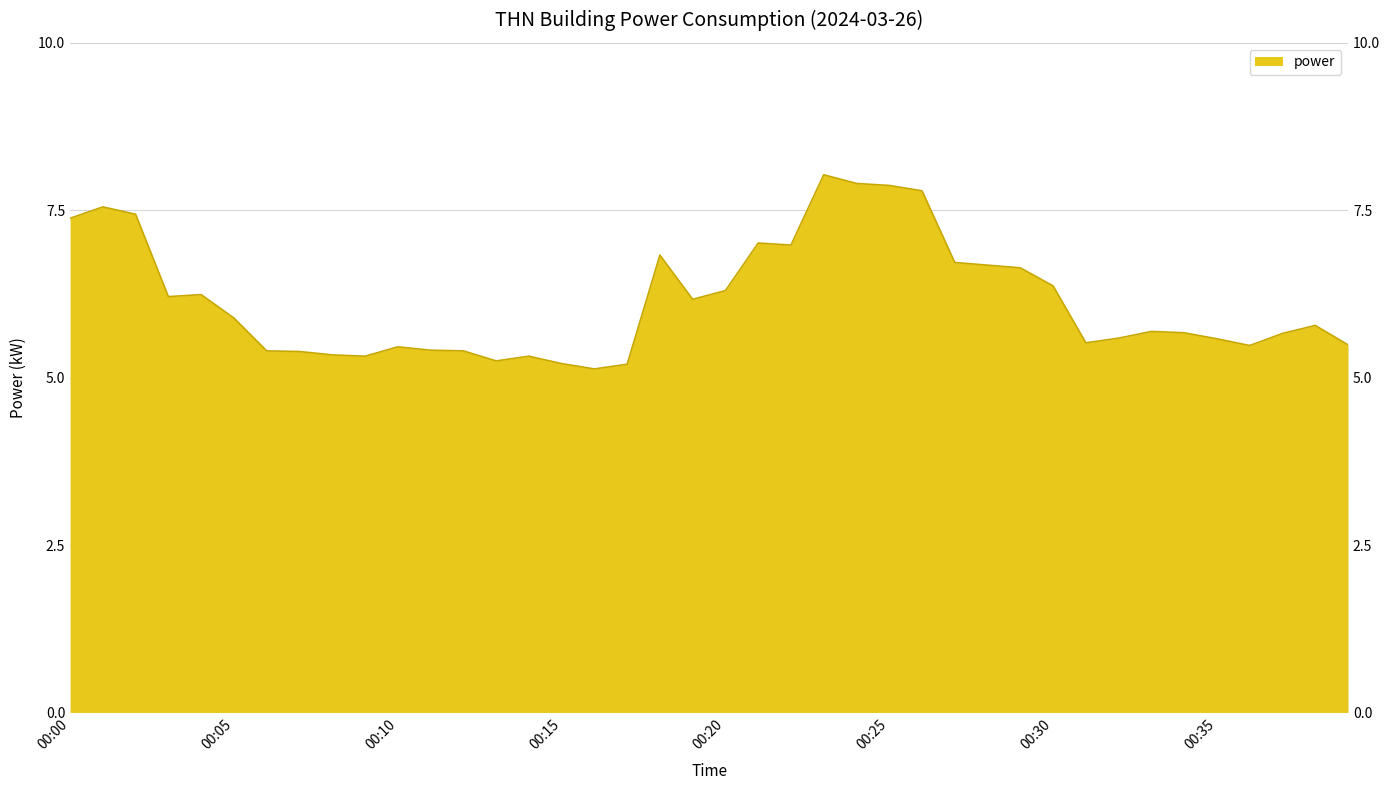

Reading right to left, transcribe all the data shown in this chart.

00:39=5.5	00:38=5.8	00:37=5.7	00:36=5.5	00:35=5.6	00:34=5.7	00:33=5.7	00:32=5.6	00:31=5.5	00:30=6.4	00:29=6.6	00:28=6.7	00:27=6.7	00:26=7.8	00:25=7.9	00:24=7.9	00:23=8.0	00:22=7.0	00:21=7.0	00:20=6.3	00:19=6.2	00:18=6.8	00:17=5.2	00:16=5.1	00:15=5.2	00:14=5.3	00:13=5.2	00:12=5.4	00:11=5.4	00:10=5.5	00:09=5.3	00:08=5.3	00:07=5.4	00:06=5.4	00:05=5.9	00:04=6.2	00:03=6.2	00:02=7.4	00:01=7.5	00:00=7.4